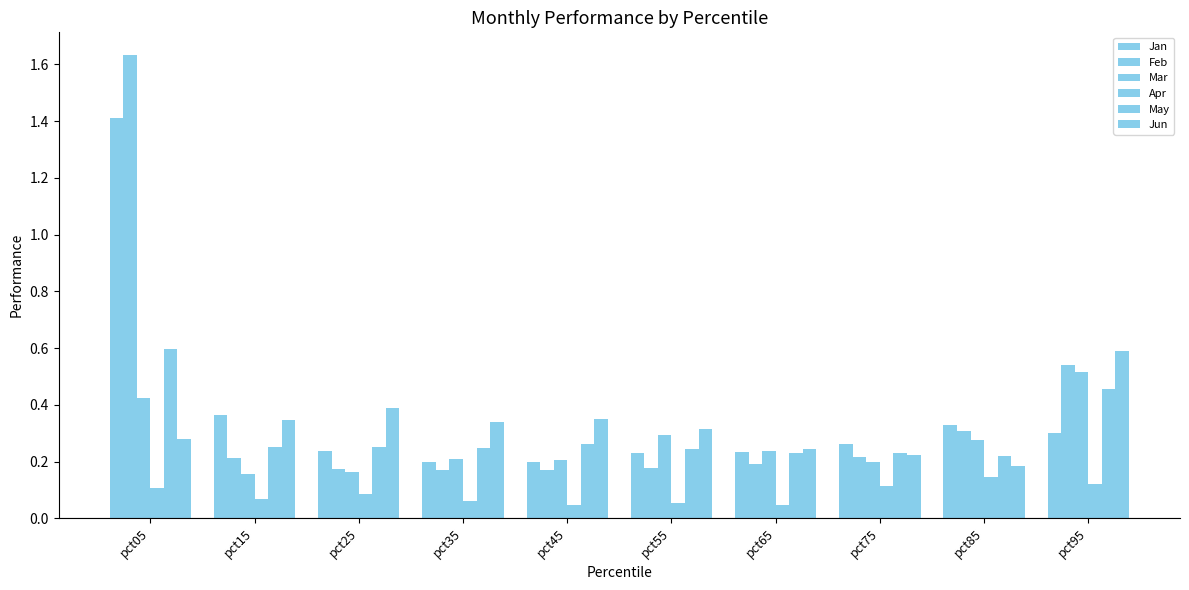

The value of May at pct05 is 0.3. True or false?

False